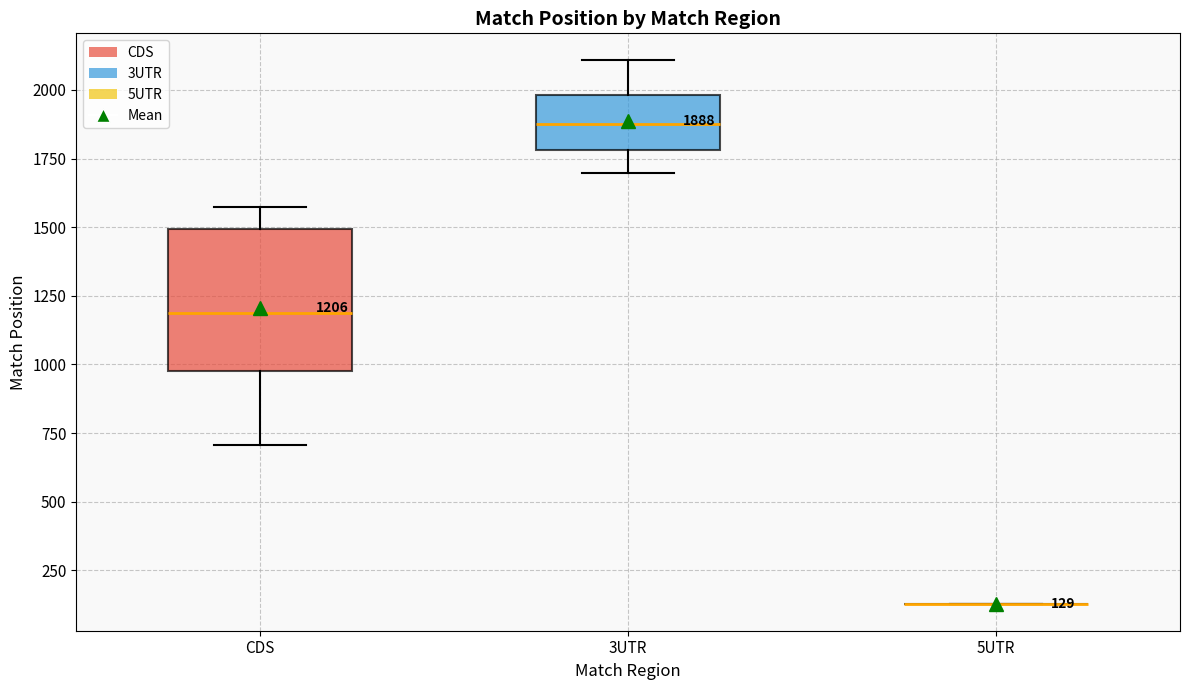

Which box is the tallest, from its lower edge to its upper edge?

CDS